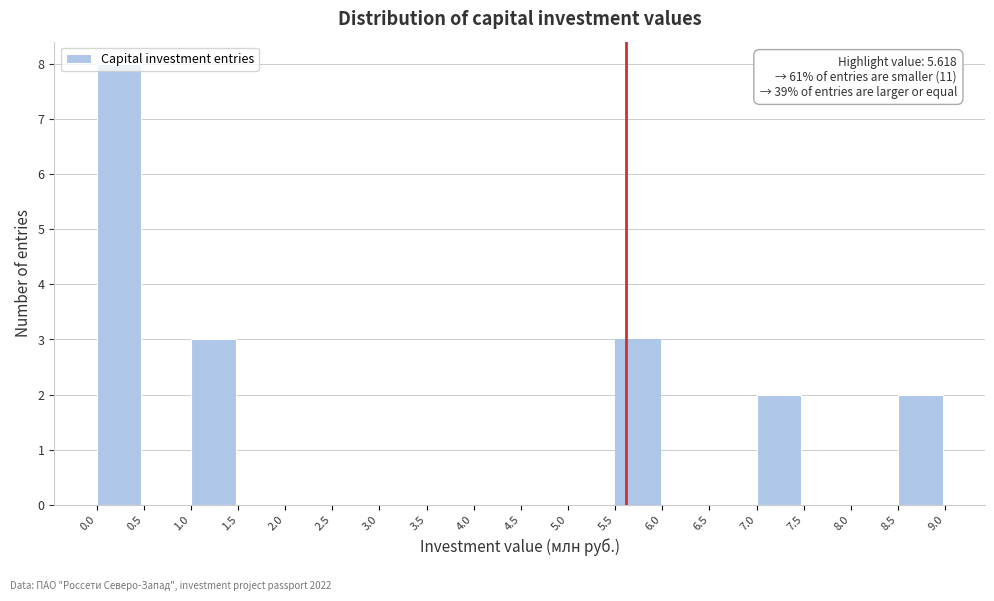

Over which range of the x-axis is the bar tallest?

0.0 to 0.5